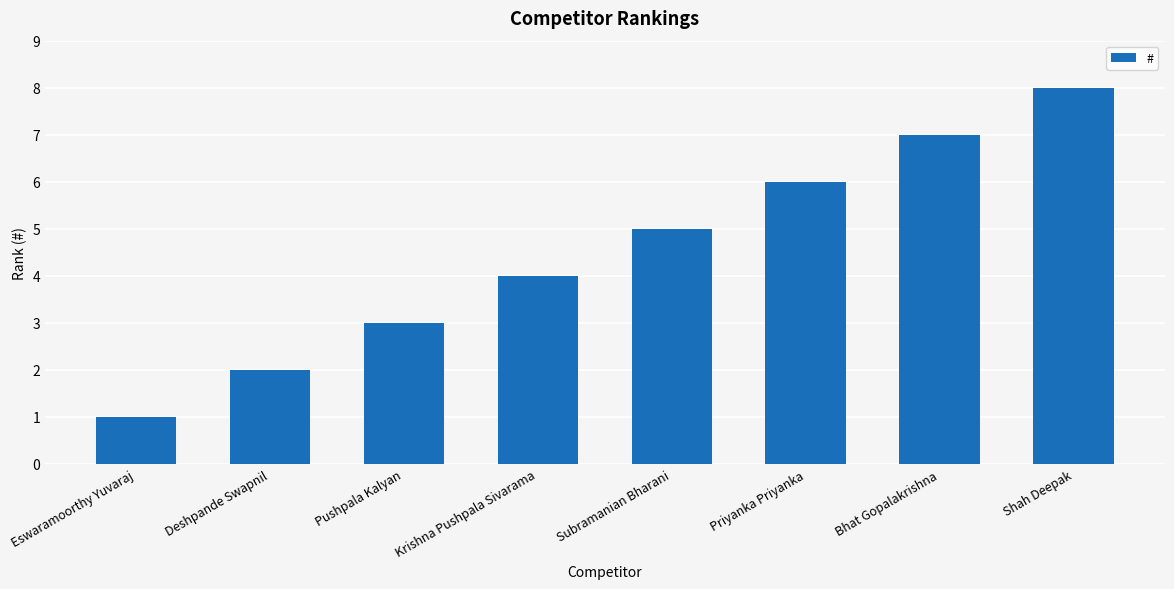

Between Bhat Gopalakrishna and Krishna Pushpala Sivarama, which is larger?

Bhat Gopalakrishna